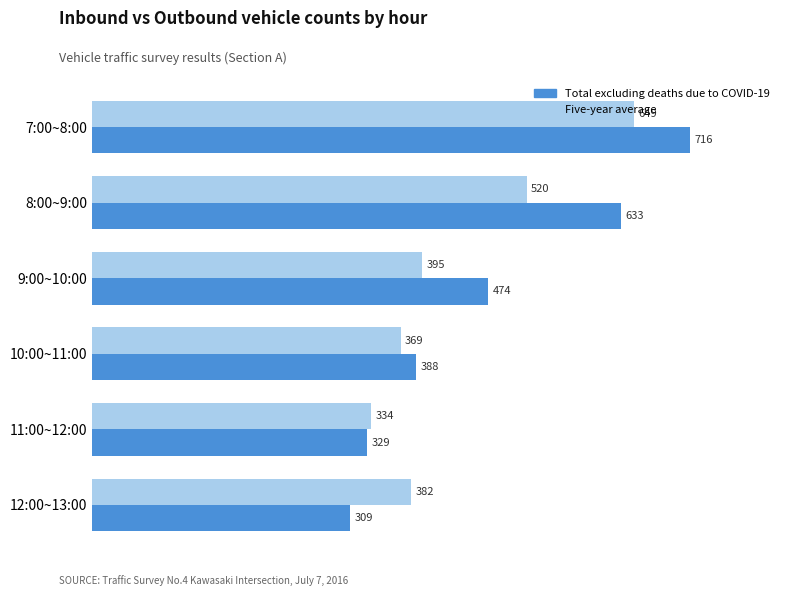

What is the smallest value displayed?

309